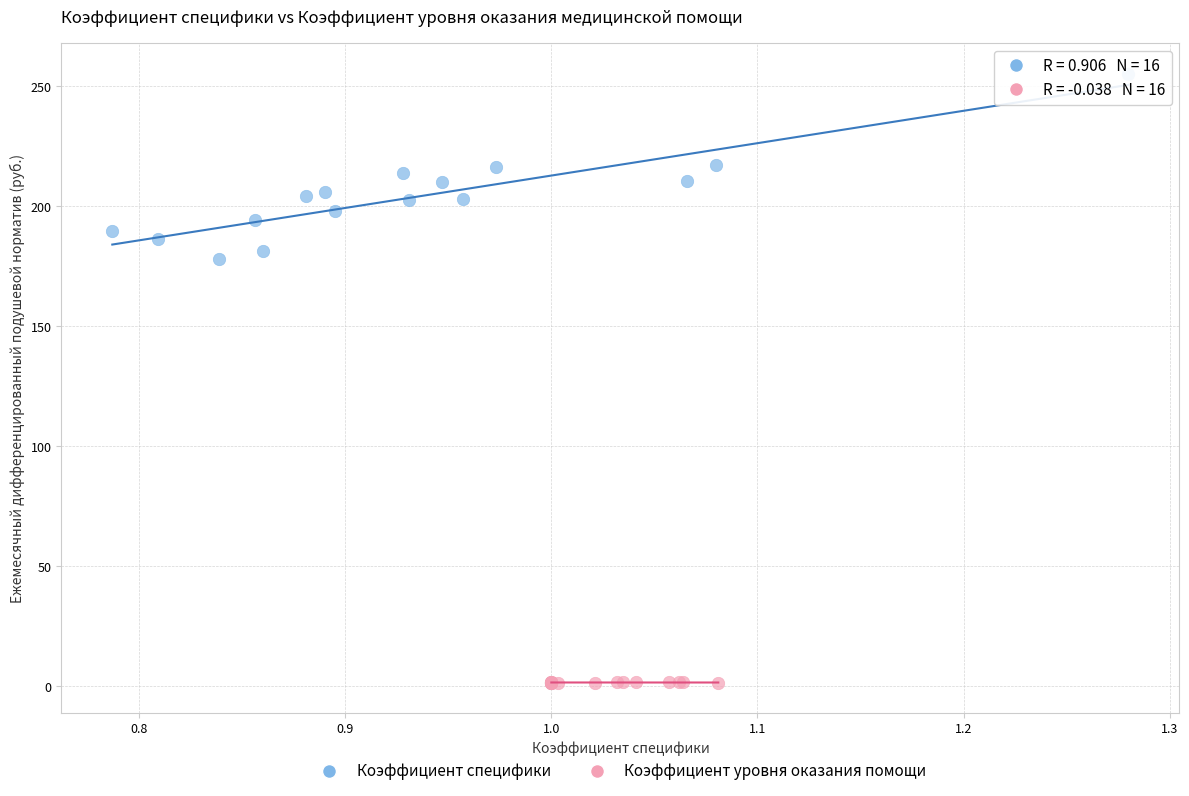

Which series reaches the minimum Y coordinate?

Коэффициент уровня оказания помощи